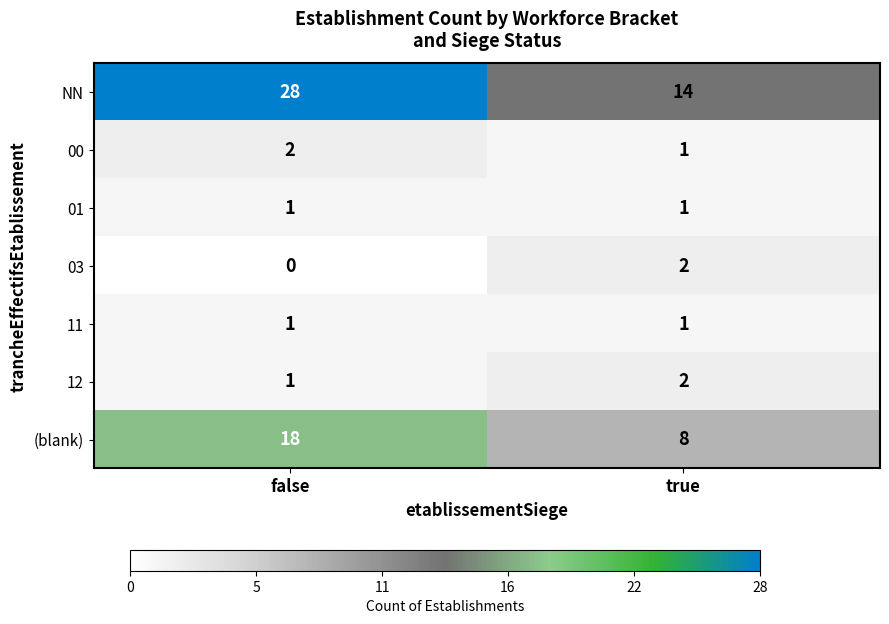

What is the average value of the NN series?

21